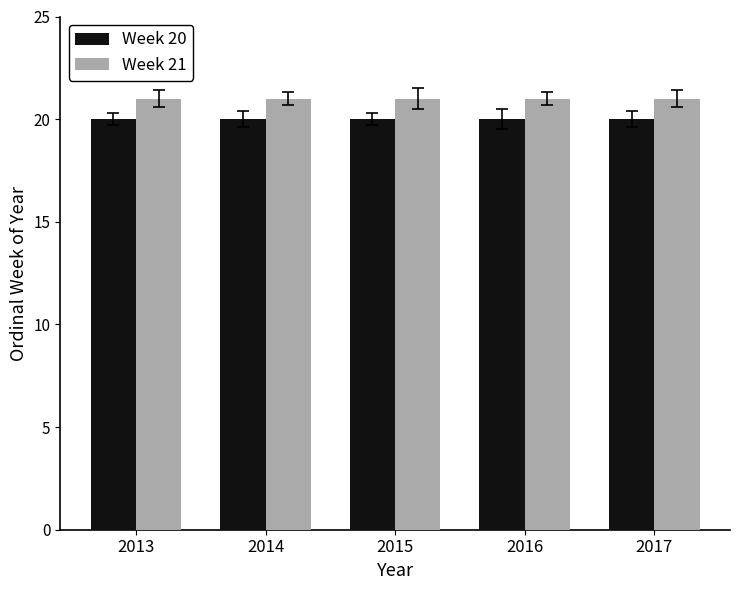

Are the bars grouped side by side (vs. stacked)?

Yes